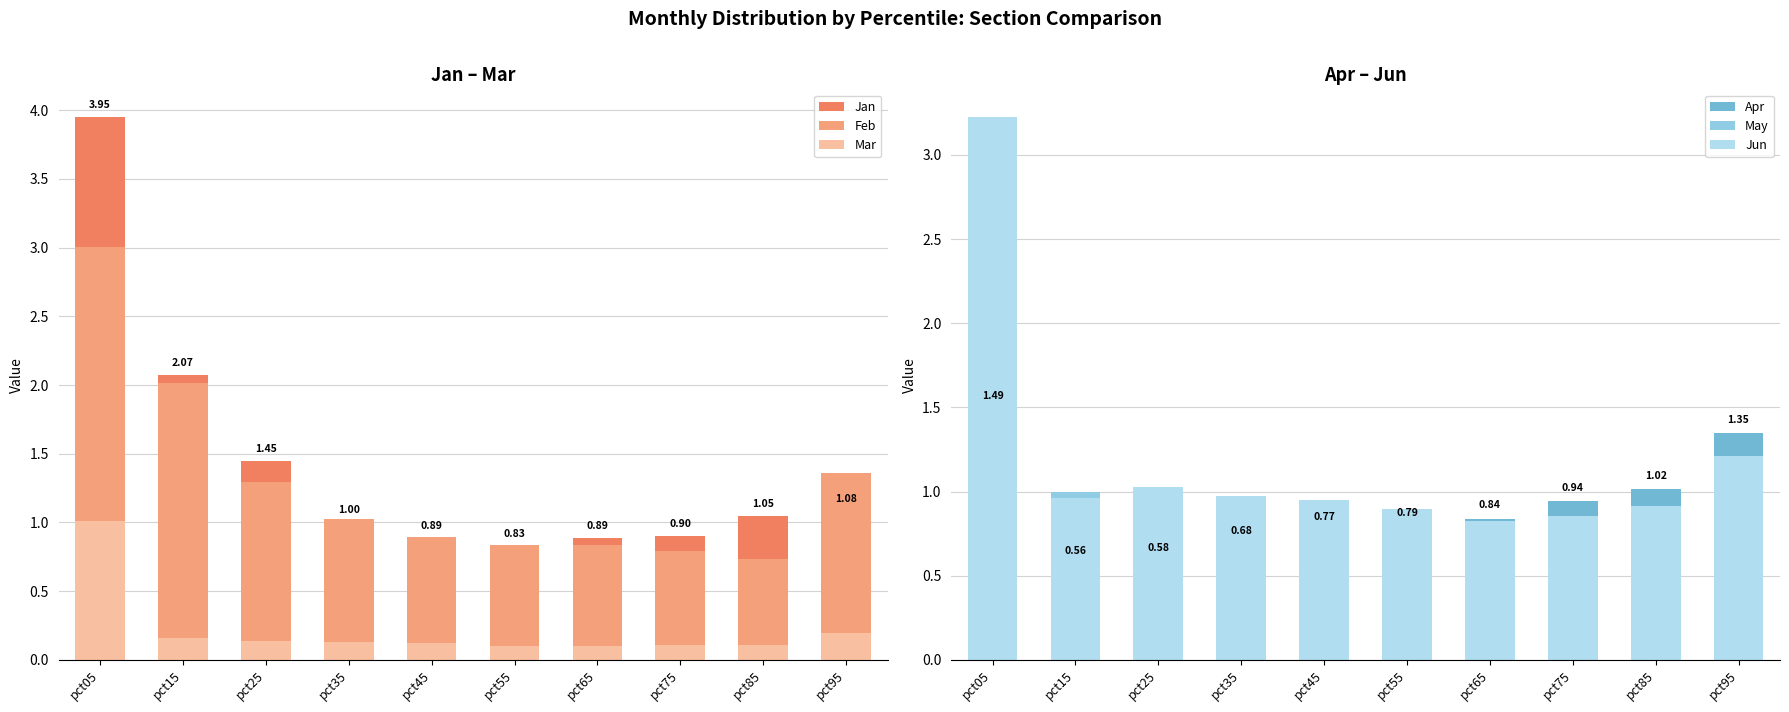

At which label does Jun reach its minimum?

pct65